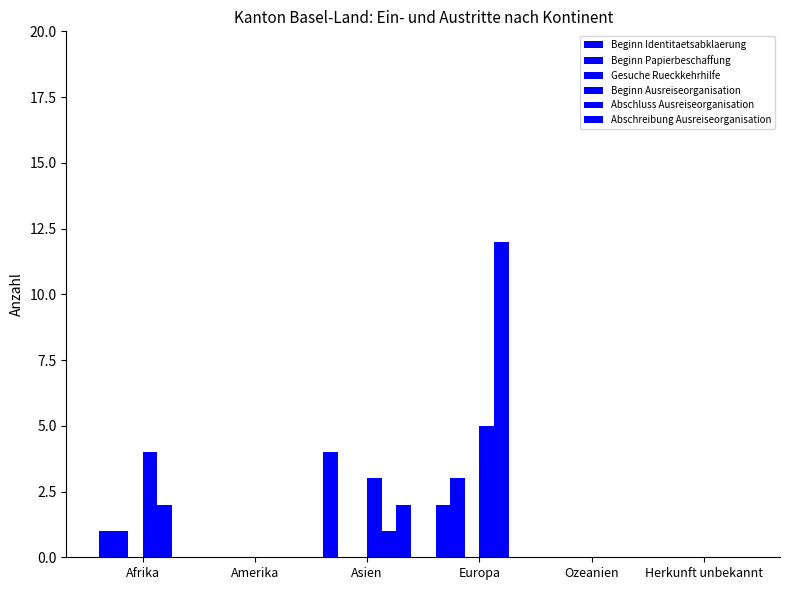

At which label does Abschluss Ausreiseorganisation first exceed 1?

Afrika